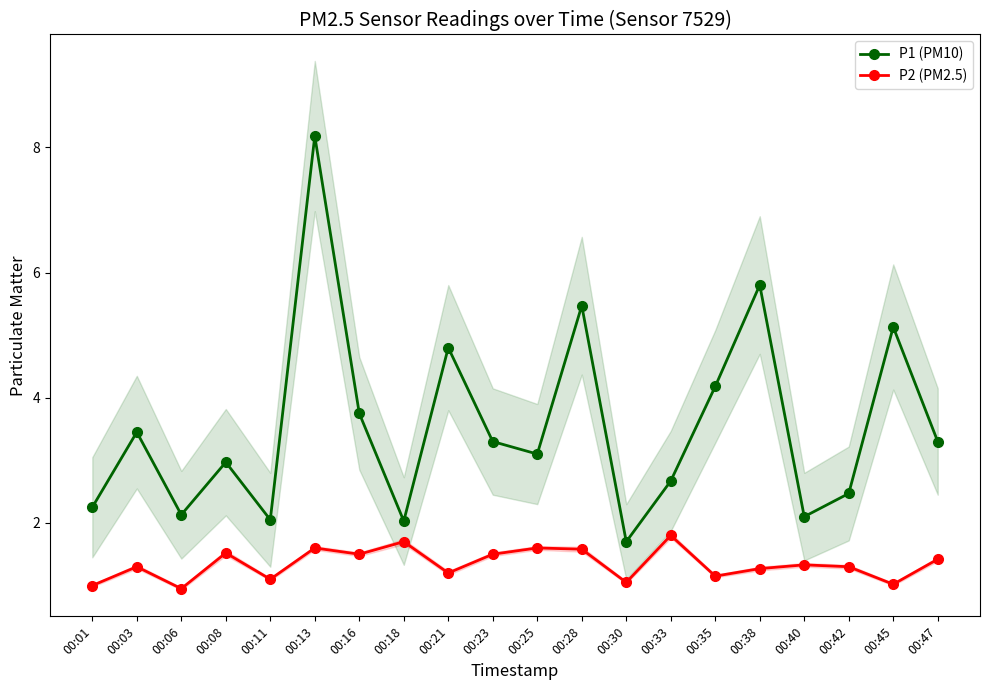

What is the lowest value of the P1 (PM10) series?

1.7